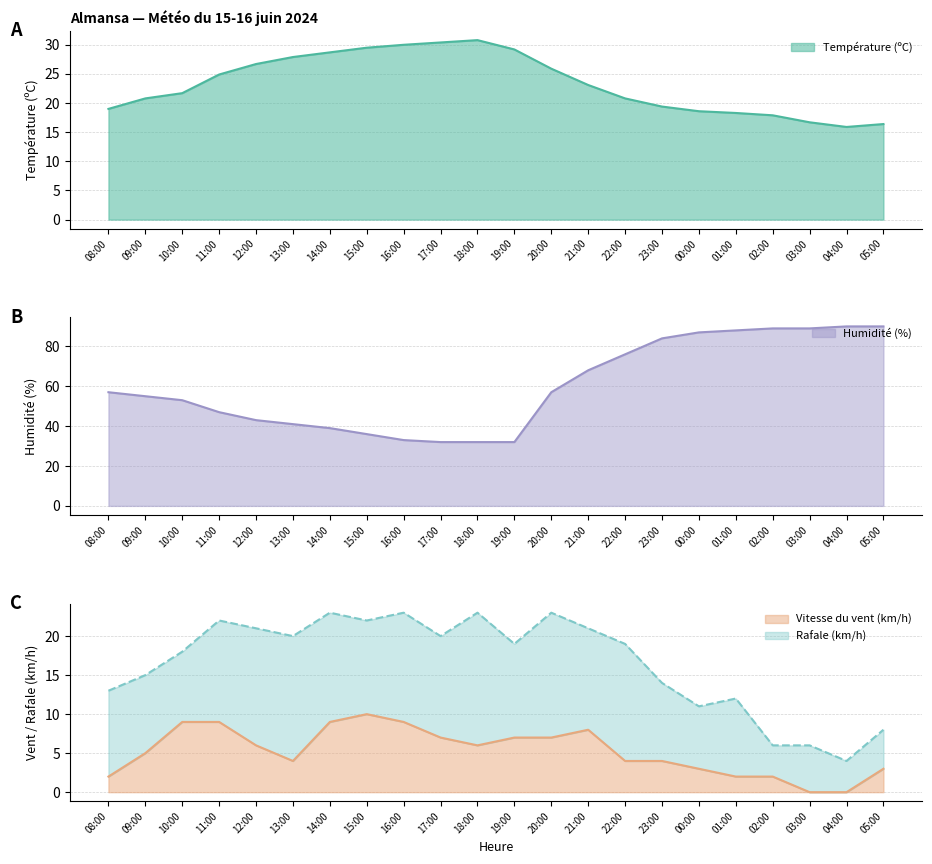

How many data points does each series have?

22